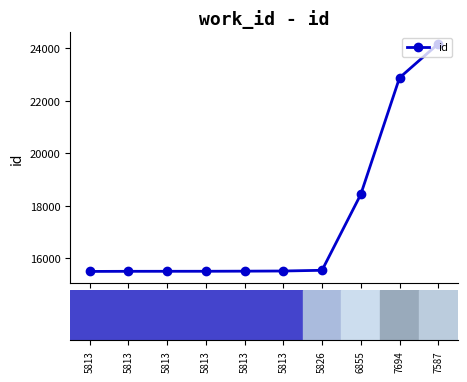

Rank the categories by value from highest to lowest.

7587, 7694, 6855, 5826, 5813, 5813, 5813, 5813, 5813, 5813